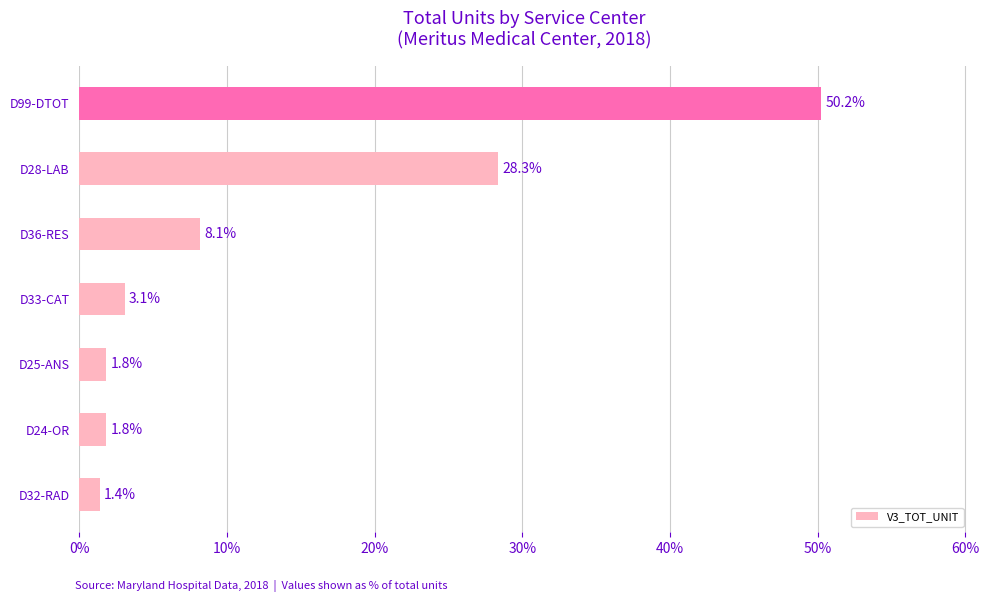

What is the average value?

13.5